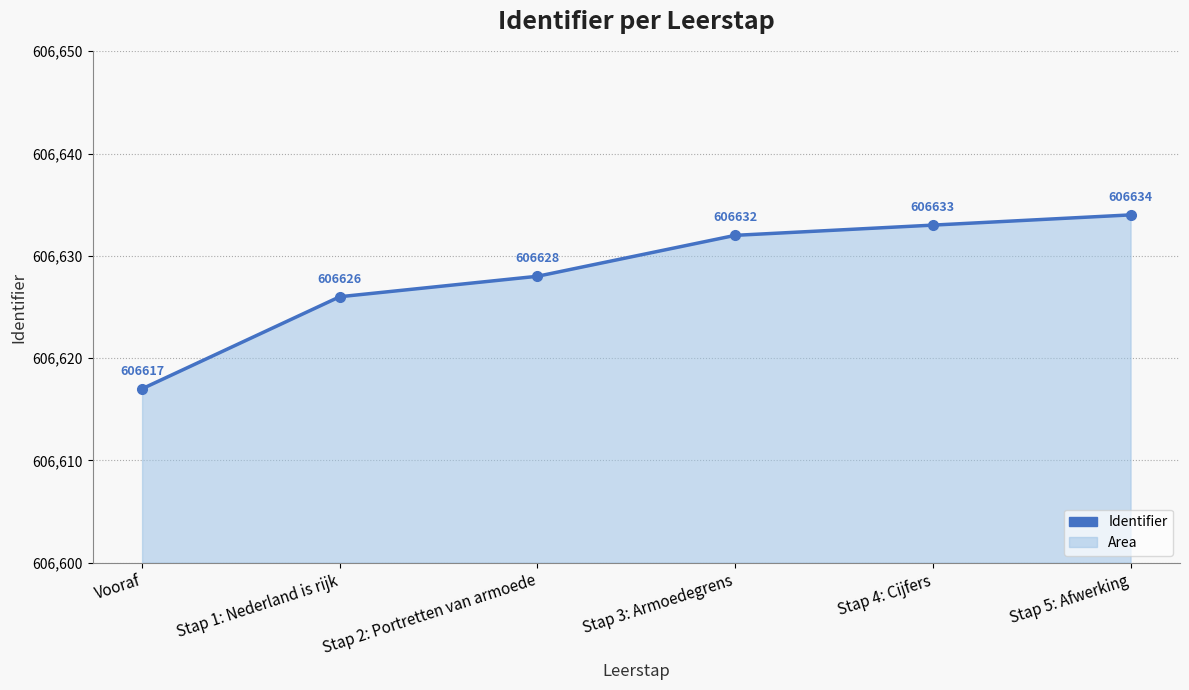

At which category does the chart reach its peak across all series?

Stap 5: Afwerking